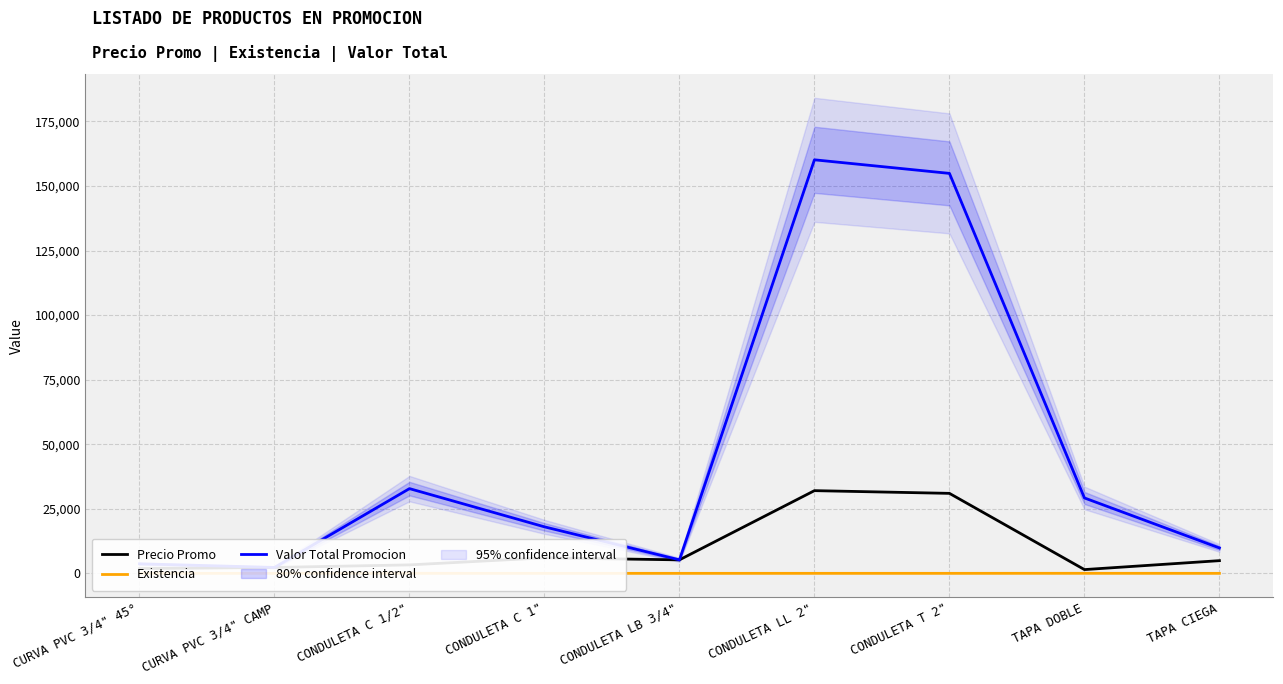

Where does the Valor Total Promocion series first go above 18012?

CONDULETA C 1/2"